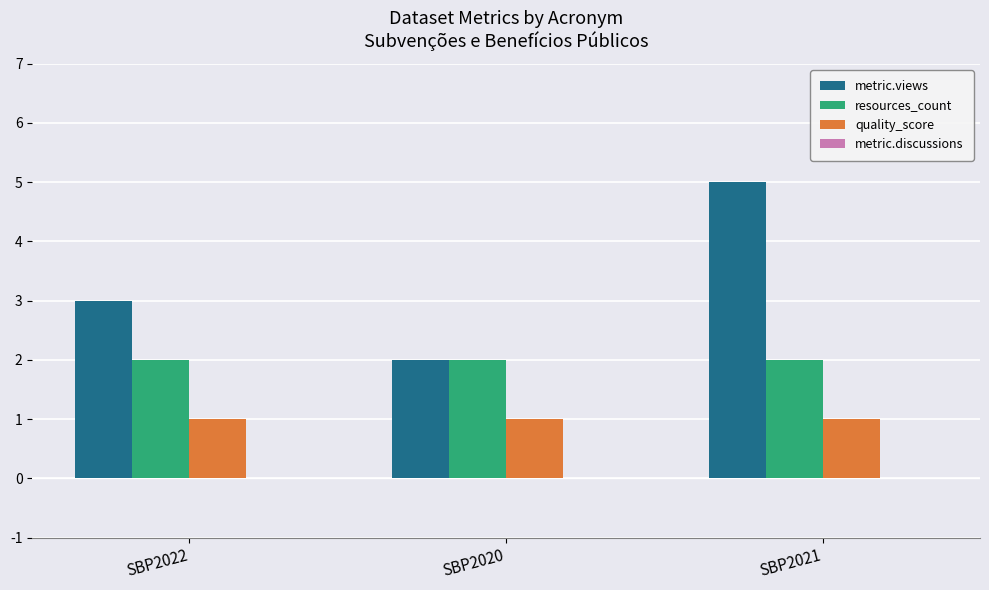

True or false: quality_score has a value of 2 at SBP2020.

False